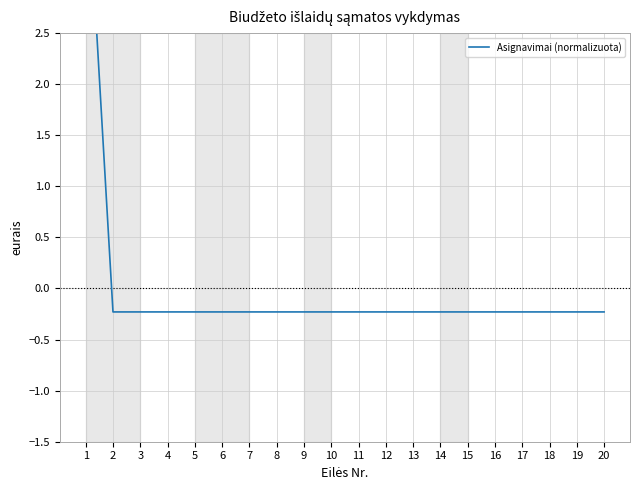

Reading left to right, extract all data points from this chart.

1=4.4	2=-0.2	3=-0.2	4=-0.2	5=-0.2	6=-0.2	7=-0.2	8=-0.2	9=-0.2	10=-0.2	11=-0.2	12=-0.2	13=-0.2	14=-0.2	15=-0.2	16=-0.2	17=-0.2	18=-0.2	19=-0.2	20=-0.2